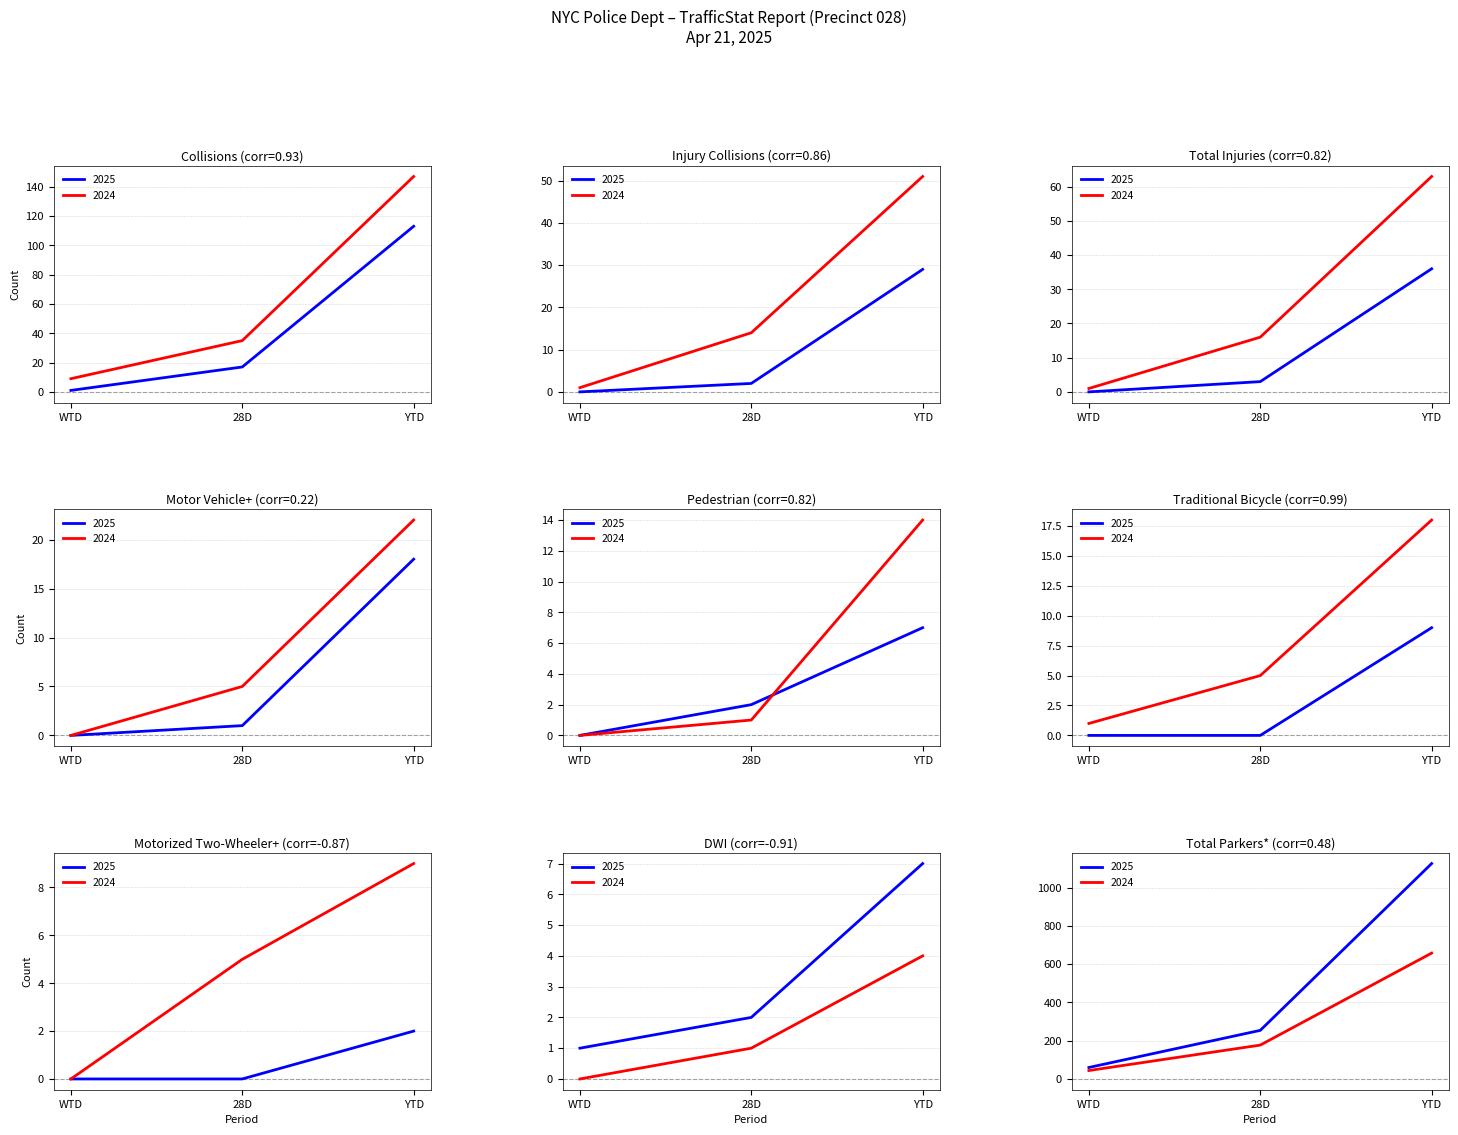

At how many categories does at least one series exceed 51?

3